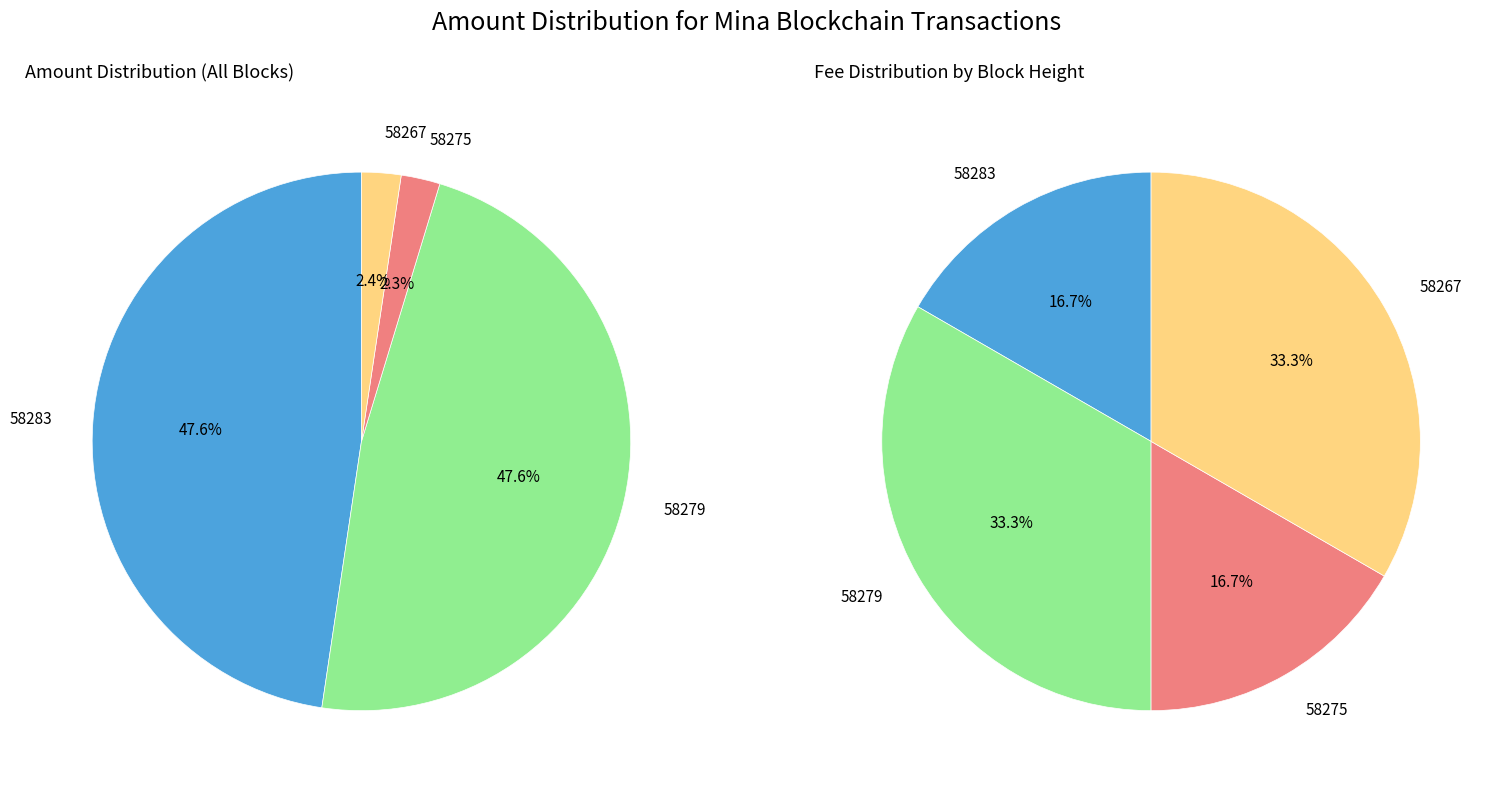

Which category has the biggest portion of the pie?

58279